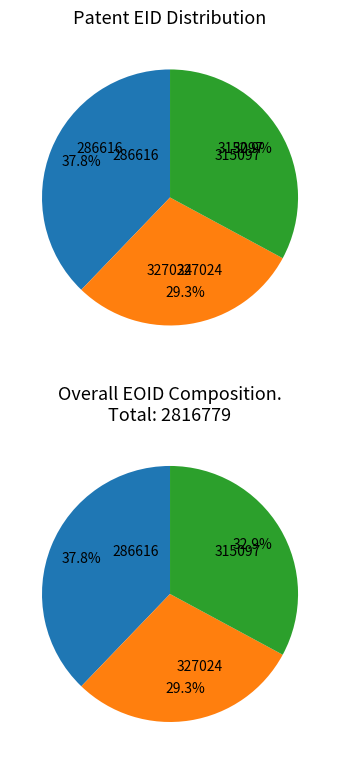

The 315097 slice represents 17% of the pie. True or false?

False